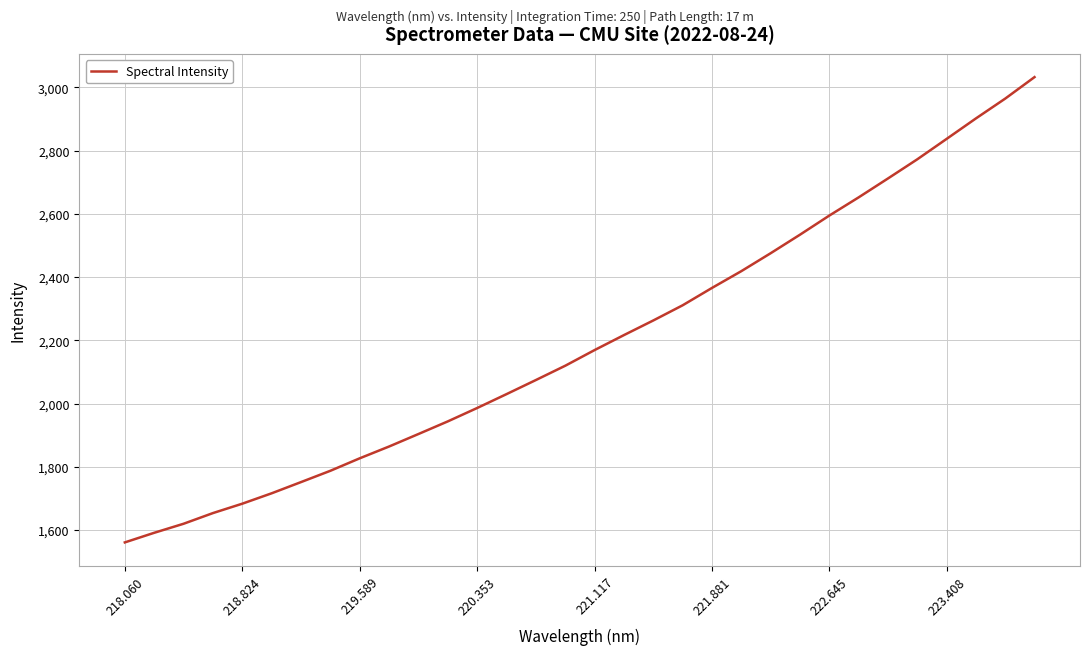

What is the average value?

2198.0